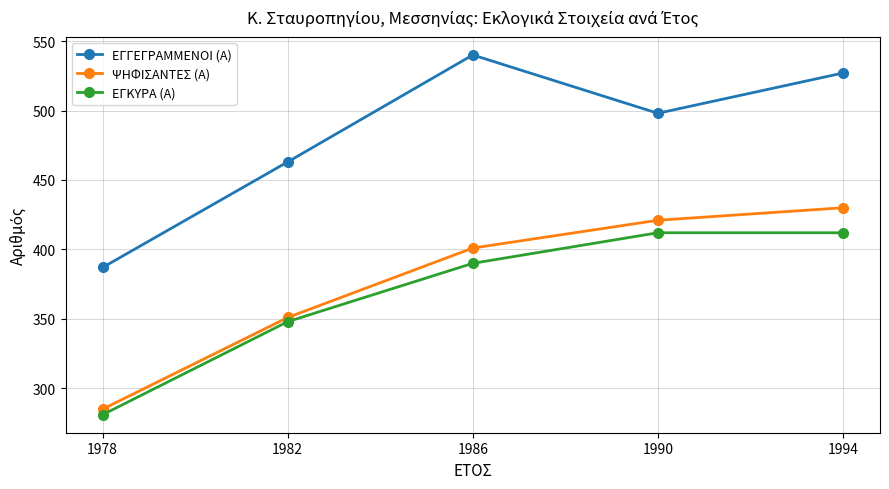

True or false: ΨΗΦΙΣΑΝΤΕΣ (Α) and ΕΓΓΕΓΡΑΜΜΕΝΟΙ (Α) cross at least once.

False